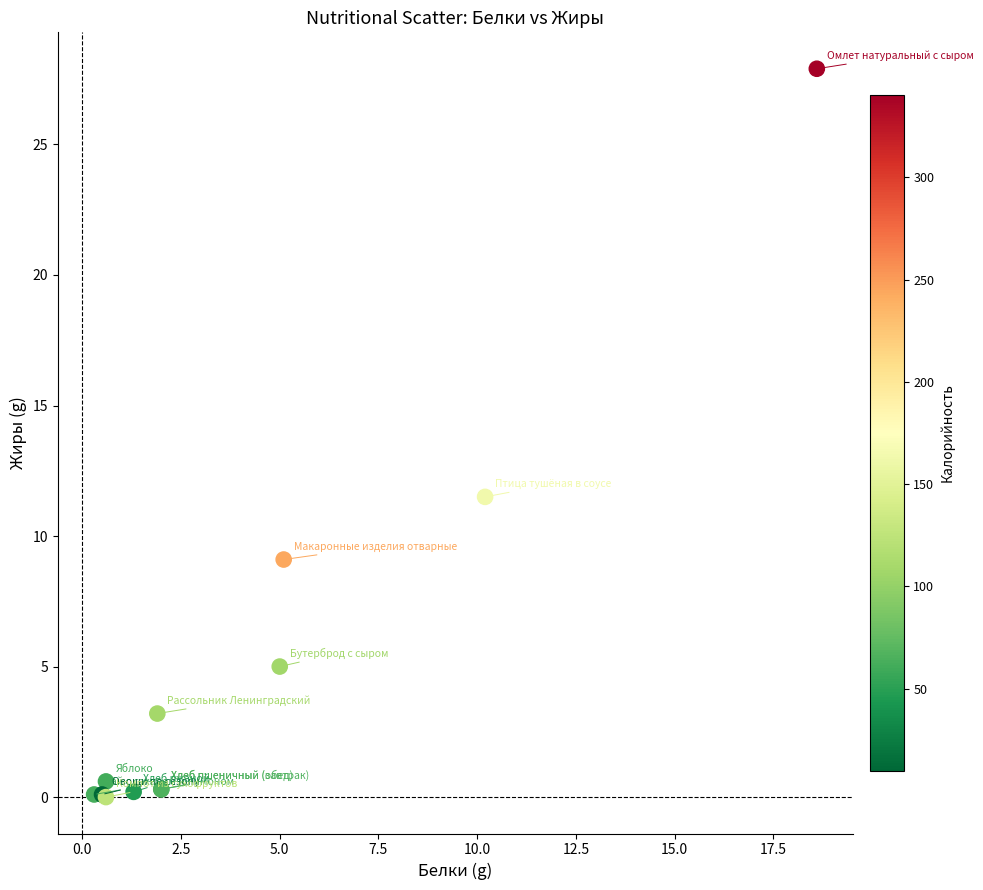

What Y value in the scatter plot is closest to 13?

11.5